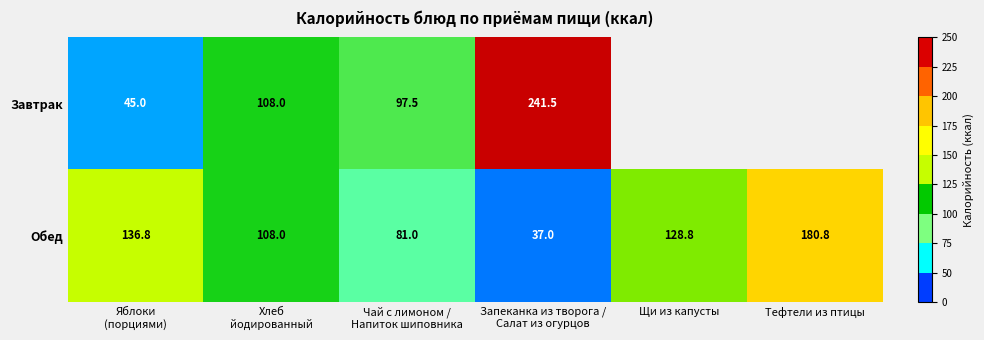

At which category is the sum across all series the highest?

Запеканка из творога /
Салат из огурцов